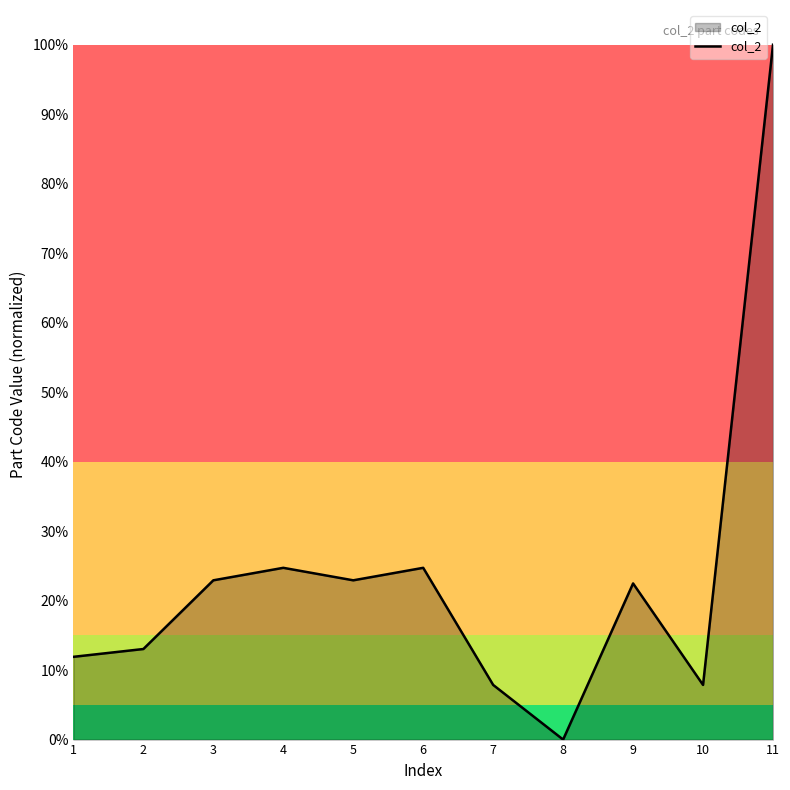

Does the chart have visible grid lines?

No